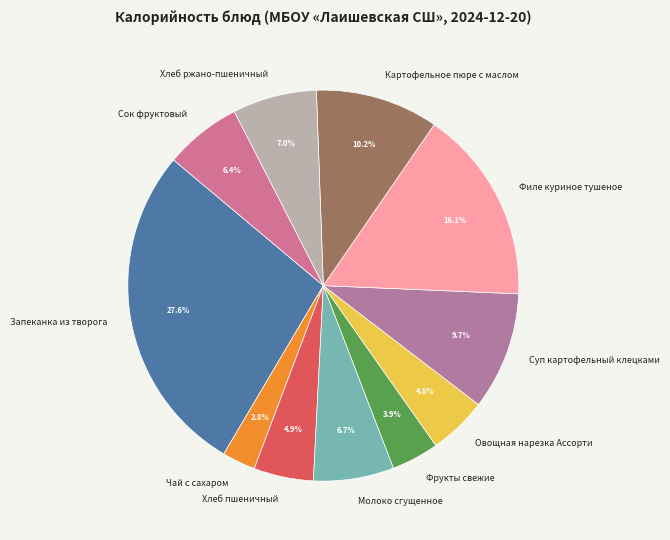

What is the smallest slice in the pie chart?

Чай с сахаром